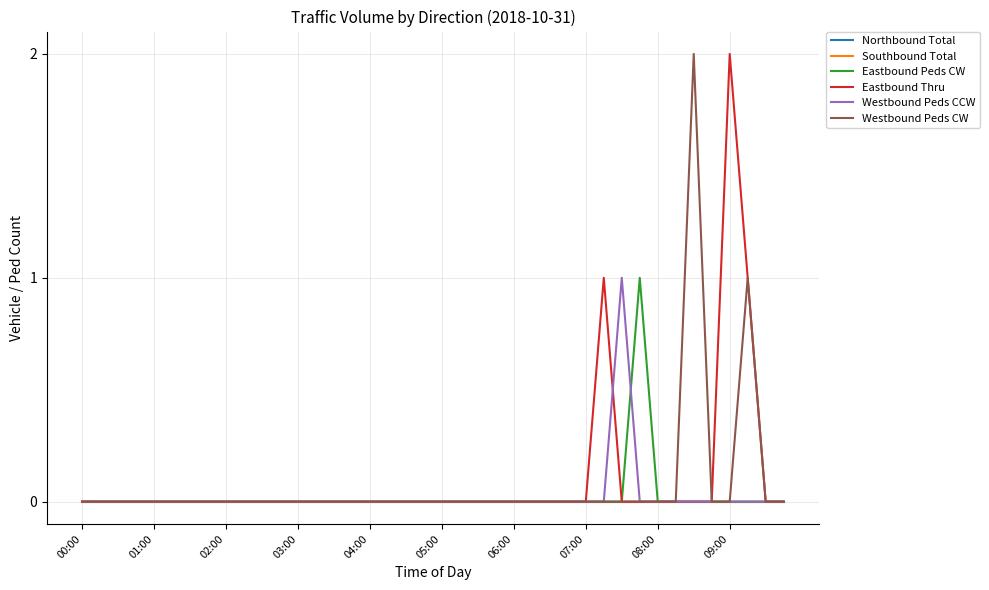

True or false: Westbound Peds CCW and Southbound Total intersect in this chart.

False